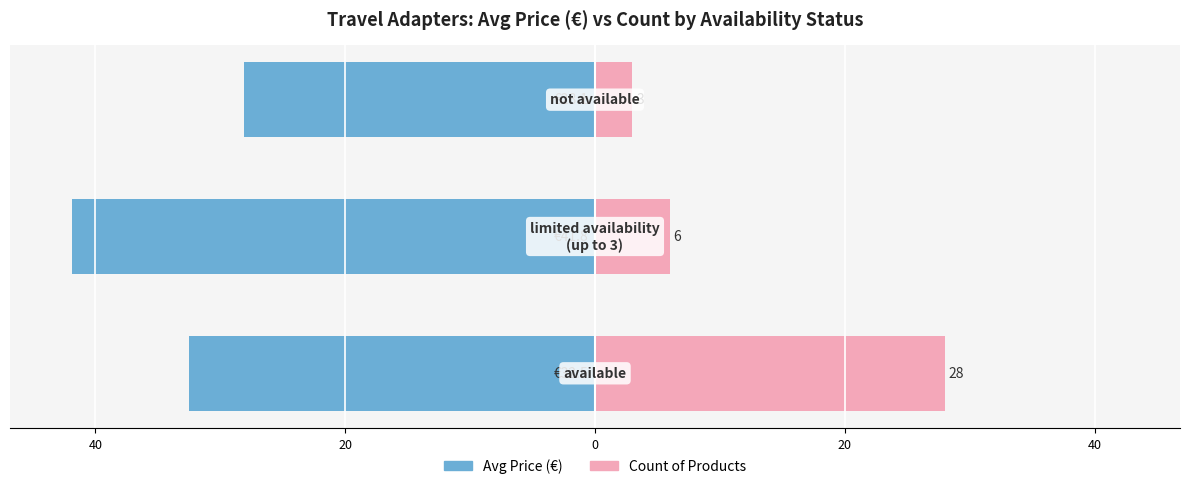

True or false: Avg Price (€) has a value of -28.1 at 20.

True